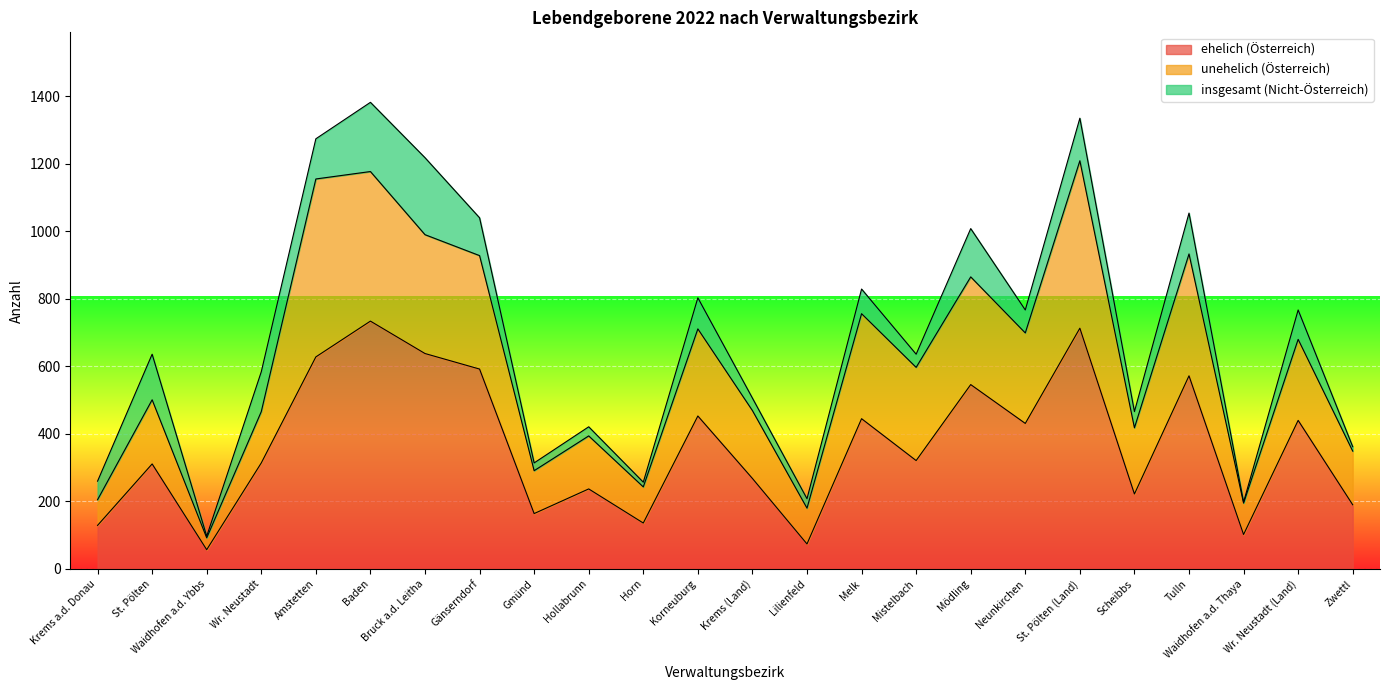

Between Baden and Gänserndorf, which is larger?

Baden